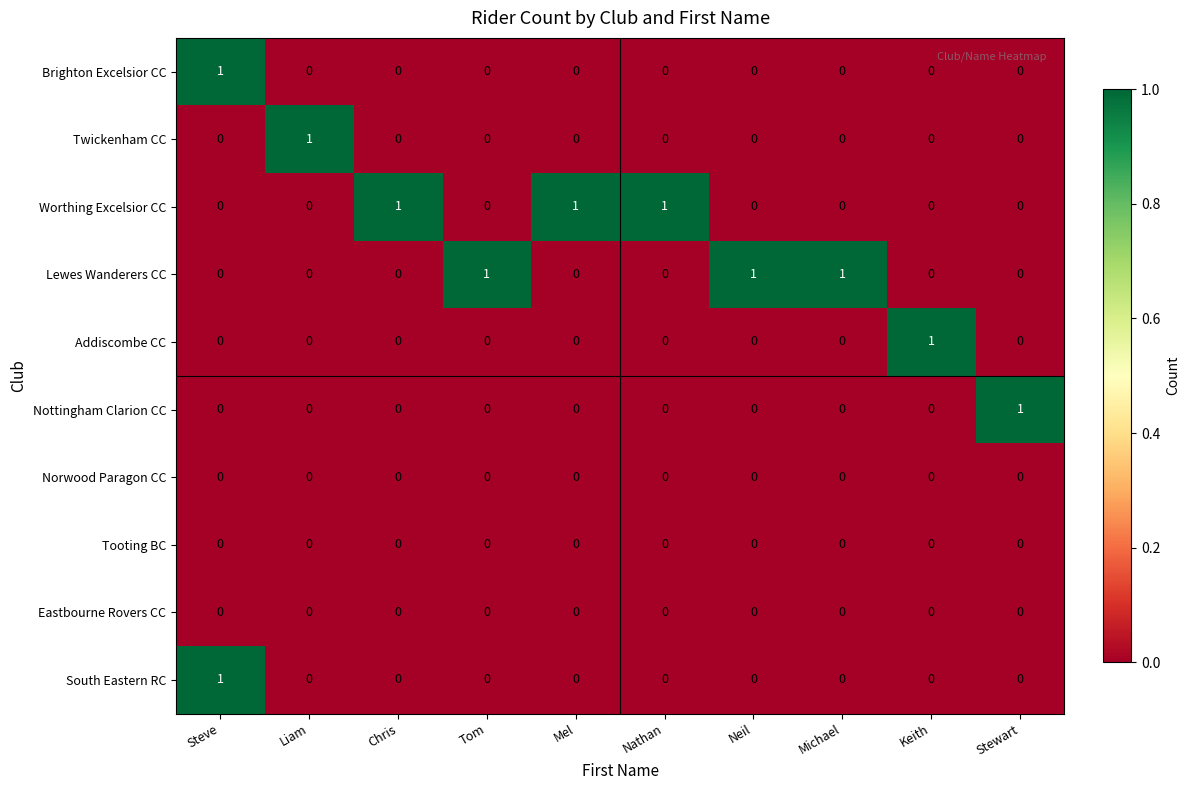

The value of Nottingham Clarion CC at Michael is 0. True or false?

True